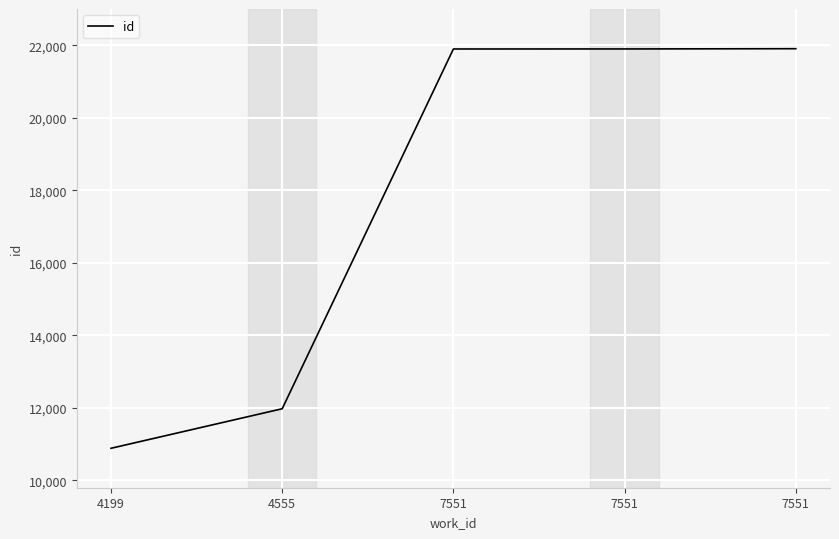

Between 7551 and 7551, which is larger?

7551